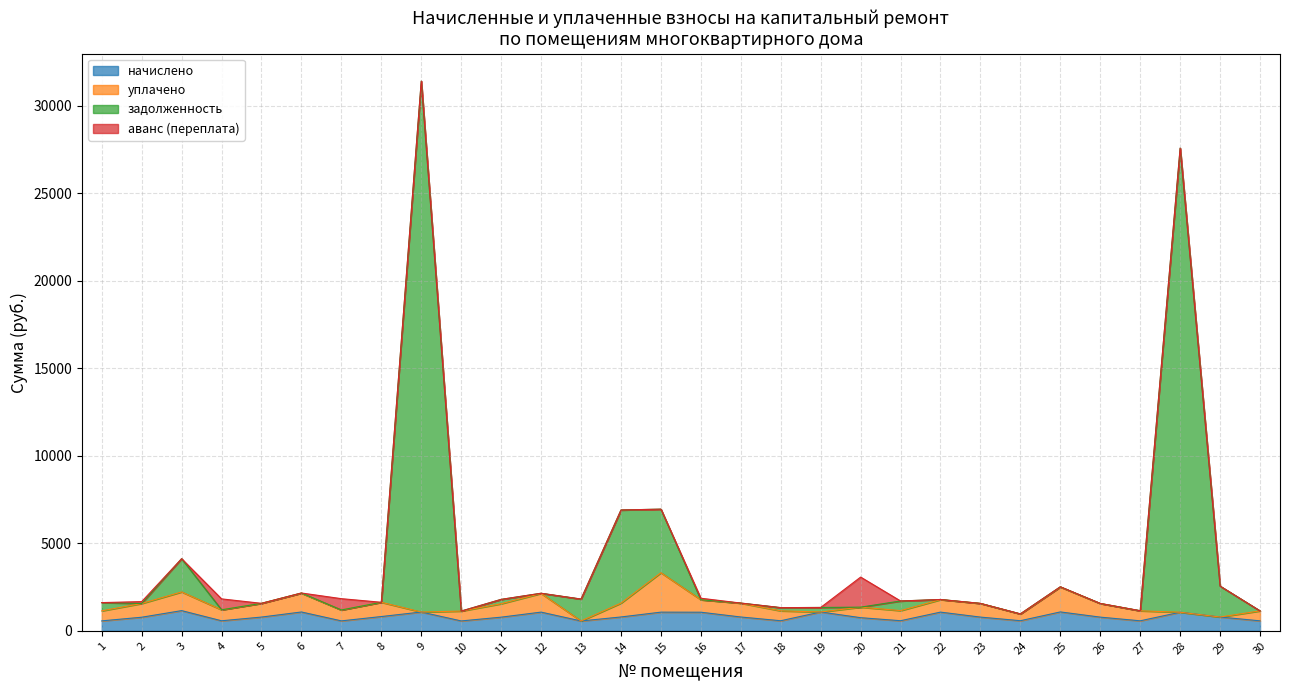

What is the maximum value for начислено?

1153.2